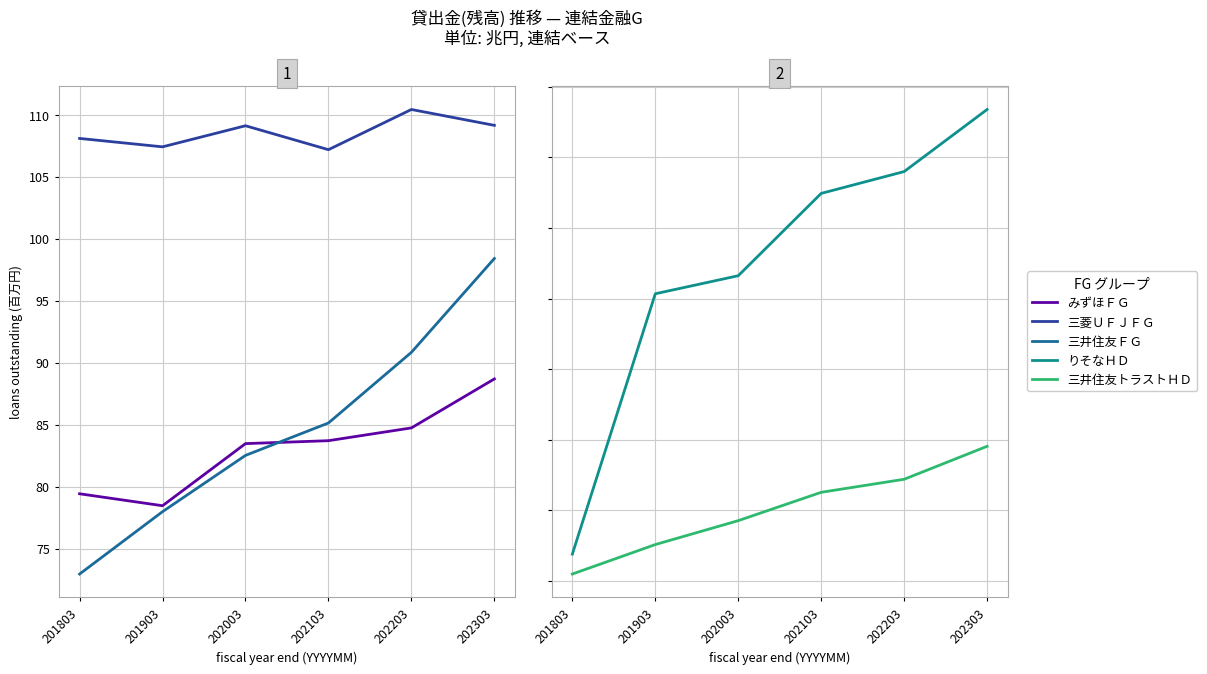

What is the value of the りそなＨＤ point at the 3rd from the left?

36.6